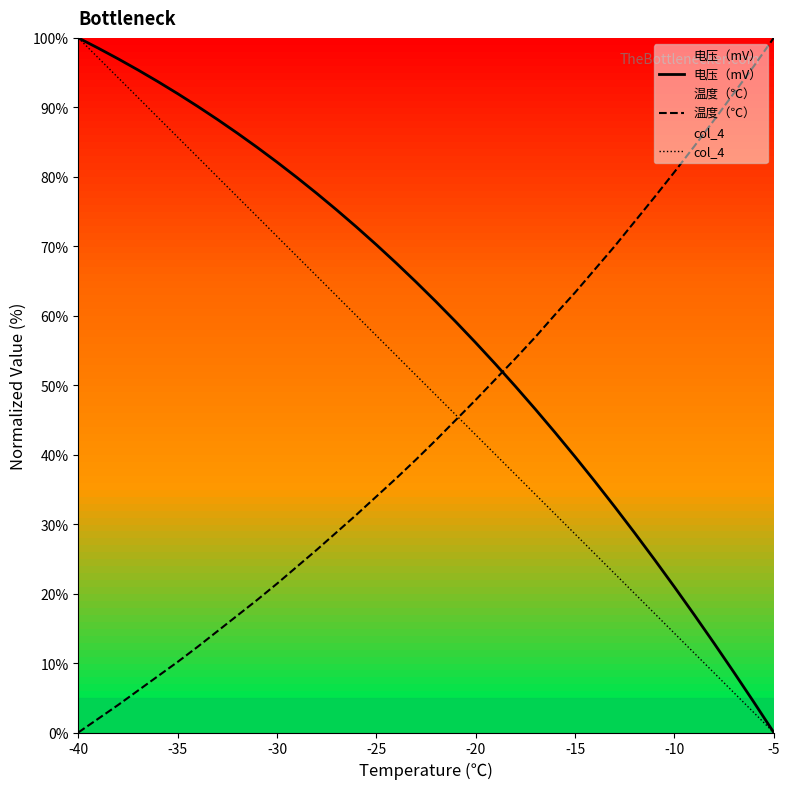

At which category is the sum across all series the highest?

-40